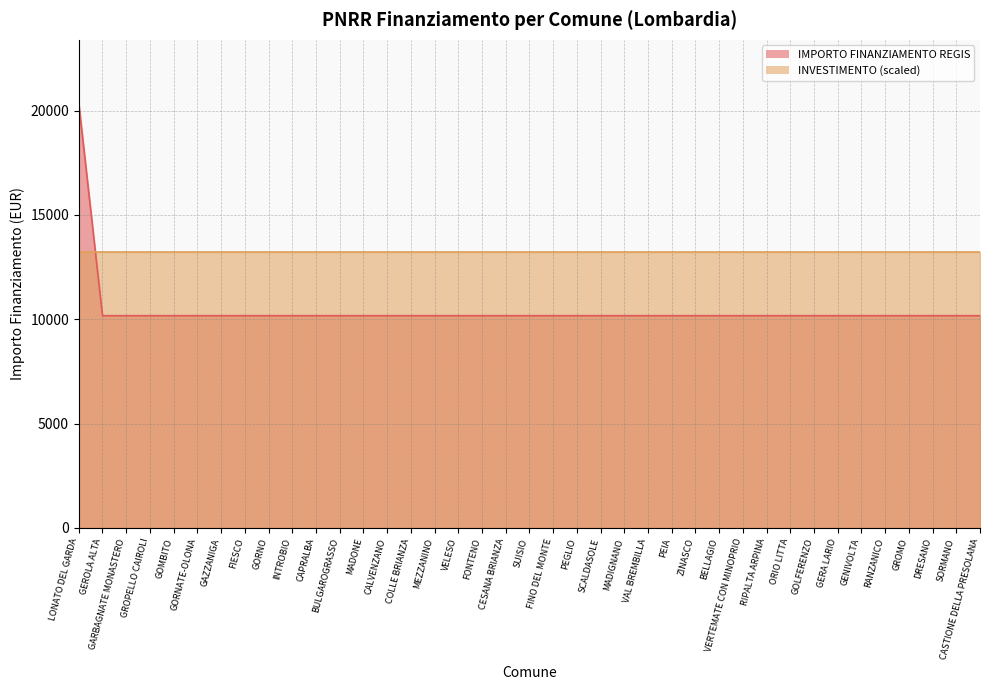

Rank the categories by value from lowest to highest.

GEROLA ALTA, GARBAGNATE MONASTERO, GROPELLO CAIROLI, GOMBITO, GORNATE-OLONA, GAZZANIGA, FIESCO, GORNO, INTROBIO, CAPRALBA, BULGAROGRASSO, MADONE, CALVENZANO, COLLE BRIANZA, MEZZANINO, VELESO, FONTENO, CESANA BRIANZA, SUISIO, FINO DEL MONTE, PEGLIO, SCALDASOLE, MADIGNANO, VAL BREMBILLA, PEIA, ZINASCO, BELLAGIO, VERTEMATE CON MINOPRIO, RIPALTA ARPINA, ORIO LITTA, GOLFERENZO, GERA LARIO, GENIVOLTA, RANZANICO, GROMO, DRESANO, SORMANO, CASTIONE DELLA PRESOLANA, LONATO DEL GARDA